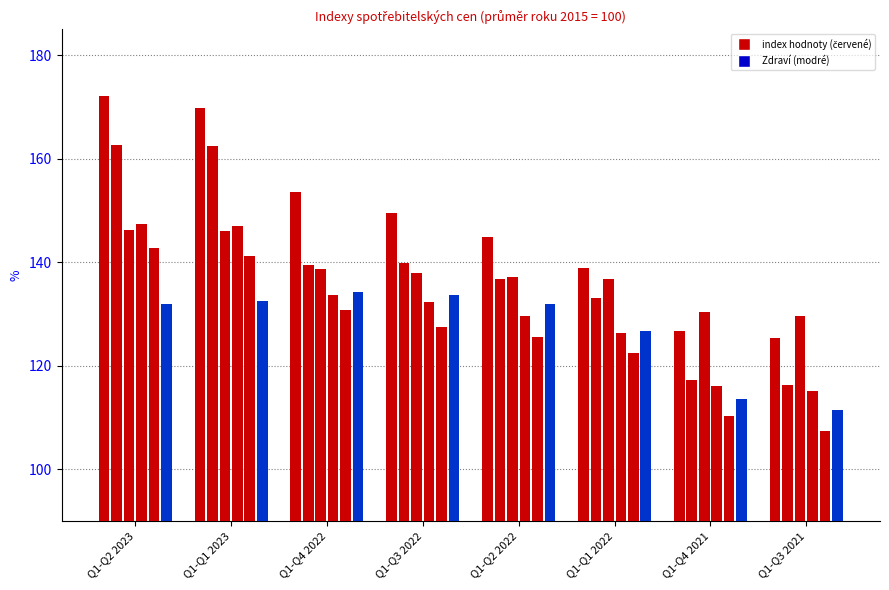

Reading left to right, extract all data points from this chart.

Stravování a ubytování: Q1-Q2 2023=172.1	Q1-Q1 2023=169.8	Q1-Q4 2022=153.5	Q1-Q3 2022=149.6	Q1-Q2 2022=144.9	Q1-Q1 2022=138.8	Q1-Q4 2021=126.8	Q1-Q3 2021=125.3
Bydlení voda energie paliva: Q1-Q2 2023=162.7	Q1-Q1 2023=162.5	Q1-Q4 2022=139.5	Q1-Q3 2022=139.9	Q1-Q2 2022=136.7	Q1-Q1 2022=133.0	Q1-Q4 2021=117.3	Q1-Q3 2021=116.2
Alkoholické nápoje tabák: Q1-Q2 2023=146.3	Q1-Q1 2023=146.0	Q1-Q4 2022=138.6	Q1-Q3 2022=137.9	Q1-Q2 2022=137.2	Q1-Q1 2022=136.7	Q1-Q4 2021=130.4	Q1-Q3 2021=129.7
Úhrn: Q1-Q2 2023=147.4	Q1-Q1 2023=147.1	Q1-Q4 2022=133.6	Q1-Q3 2022=132.3	Q1-Q2 2022=129.6	Q1-Q1 2022=126.4	Q1-Q4 2021=116.1	Q1-Q3 2021=115.1
Odívání a obuv: Q1-Q2 2023=142.7	Q1-Q1 2023=141.2	Q1-Q4 2022=130.7	Q1-Q3 2022=127.4	Q1-Q2 2022=125.6	Q1-Q1 2022=122.5	Q1-Q4 2021=110.2	Q1-Q3 2021=107.4
Zdraví: Q1-Q2 2023=132.0	Q1-Q1 2023=132.5	Q1-Q4 2022=134.2	Q1-Q3 2022=133.7	Q1-Q2 2022=131.9	Q1-Q1 2022=126.8	Q1-Q4 2021=113.6	Q1-Q3 2021=111.5